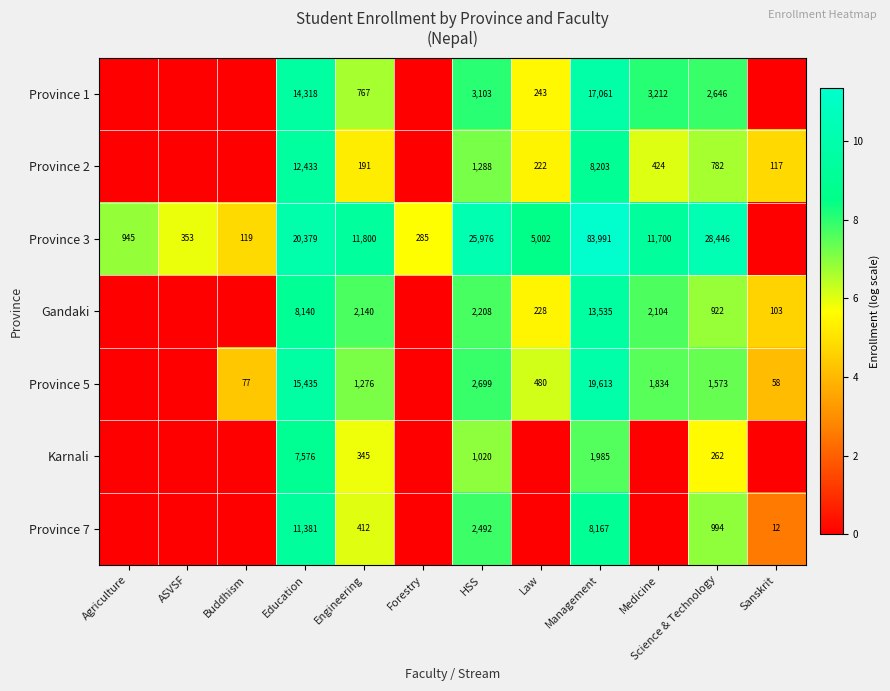

Is it true that Gandaki equals 36 at Sanskrit?

False